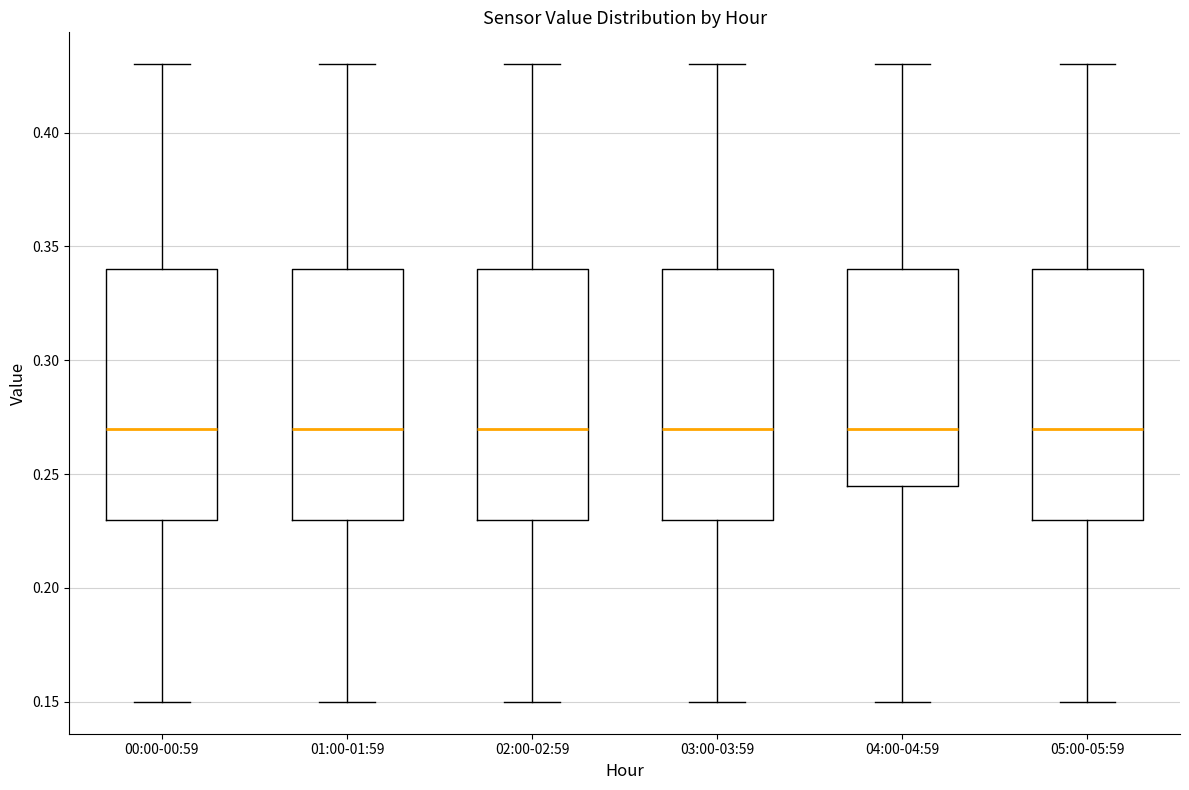

Reading left to right, read every box against the y-axis: the position of its median line, the range the box covers, and the ends of its whiskers. The values are not printed on the chart, so give them approximately, as read against the axis.

00:00-00:59: median 0.270, box 0.230 to 0.340, whiskers 0.150 to 0.430
01:00-01:59: median 0.270, box 0.230 to 0.340, whiskers 0.150 to 0.430
02:00-02:59: median 0.270, box 0.230 to 0.340, whiskers 0.150 to 0.430
03:00-03:59: median 0.270, box 0.230 to 0.340, whiskers 0.150 to 0.430
04:00-04:59: median 0.270, box 0.245 to 0.340, whiskers 0.150 to 0.430
05:00-05:59: median 0.270, box 0.230 to 0.340, whiskers 0.150 to 0.430